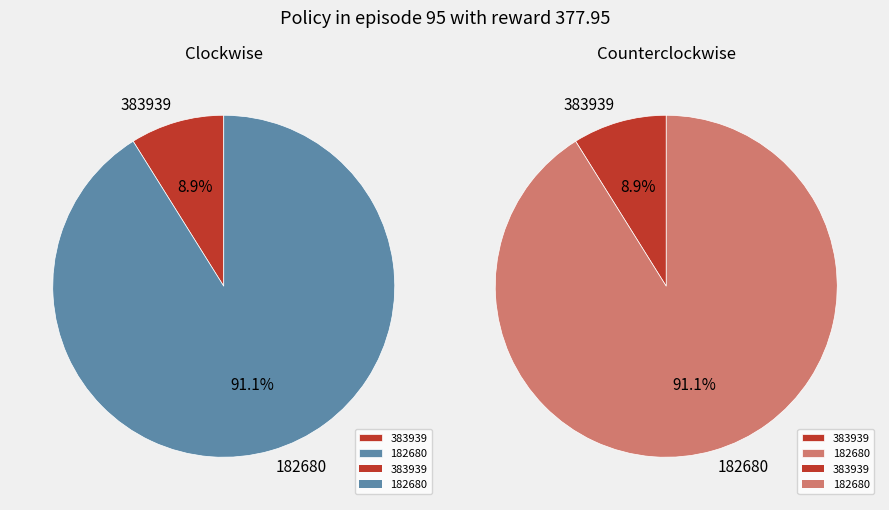

What is the largest slice in the pie chart?

182680